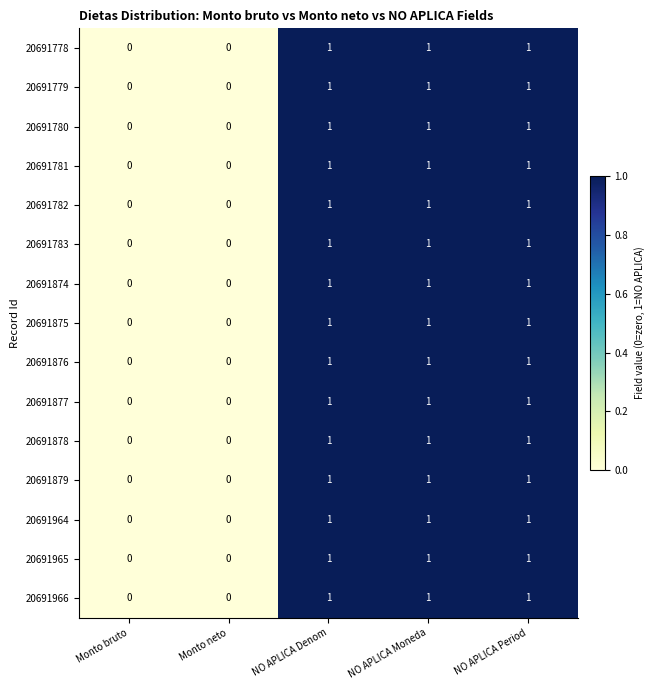

True or false: 20691966 has a value of 0 at NO APLICA Period.

False